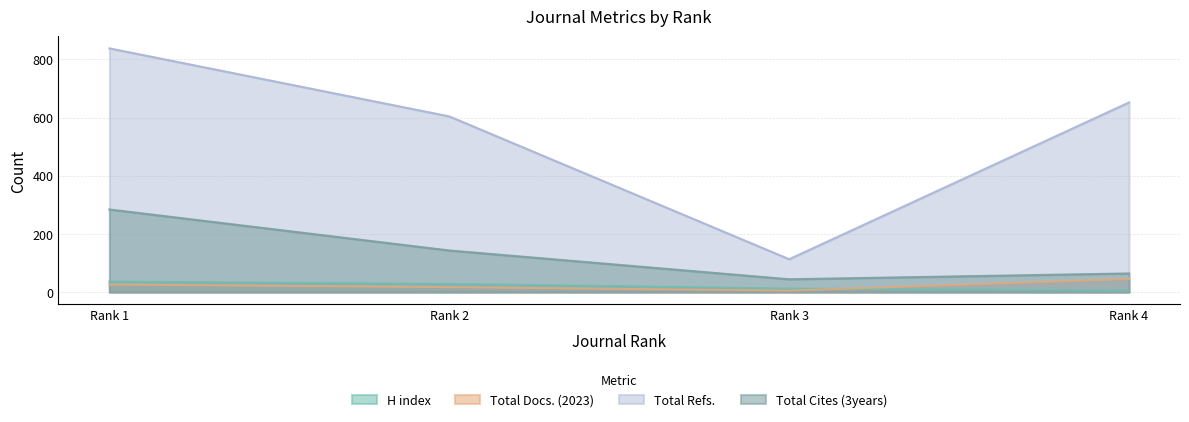

Rank the categories by Total Cites (3years) value from highest to lowest.

Rank 1, Rank 2, Rank 4, Rank 3